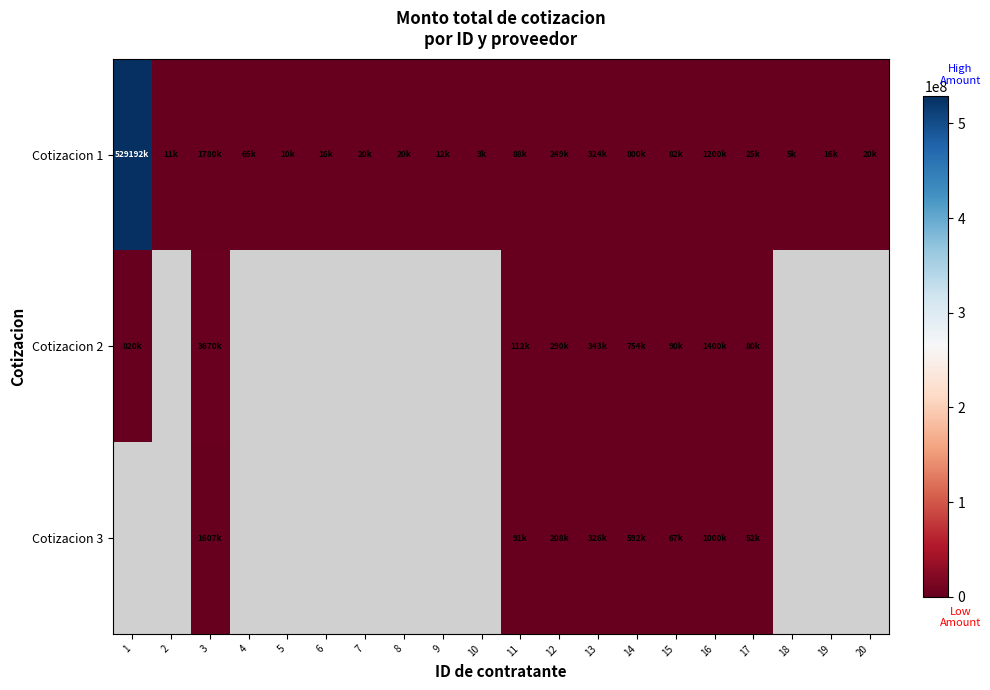

Is it true that Cotizacion 2 equals 754000.0 at 14?

True